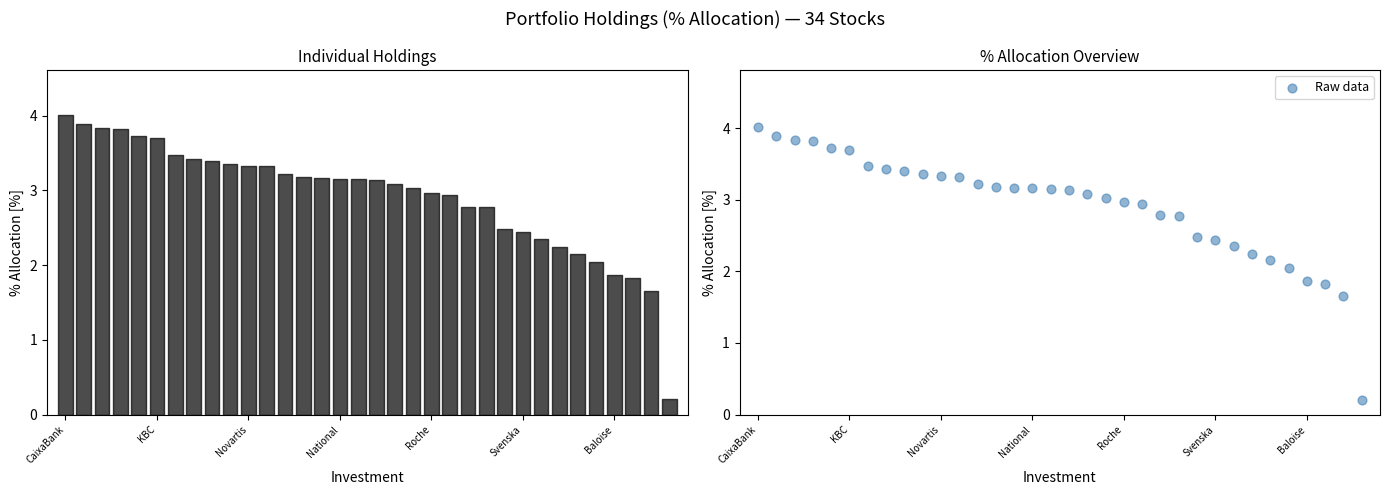

Which has a higher value, National or 8?

National